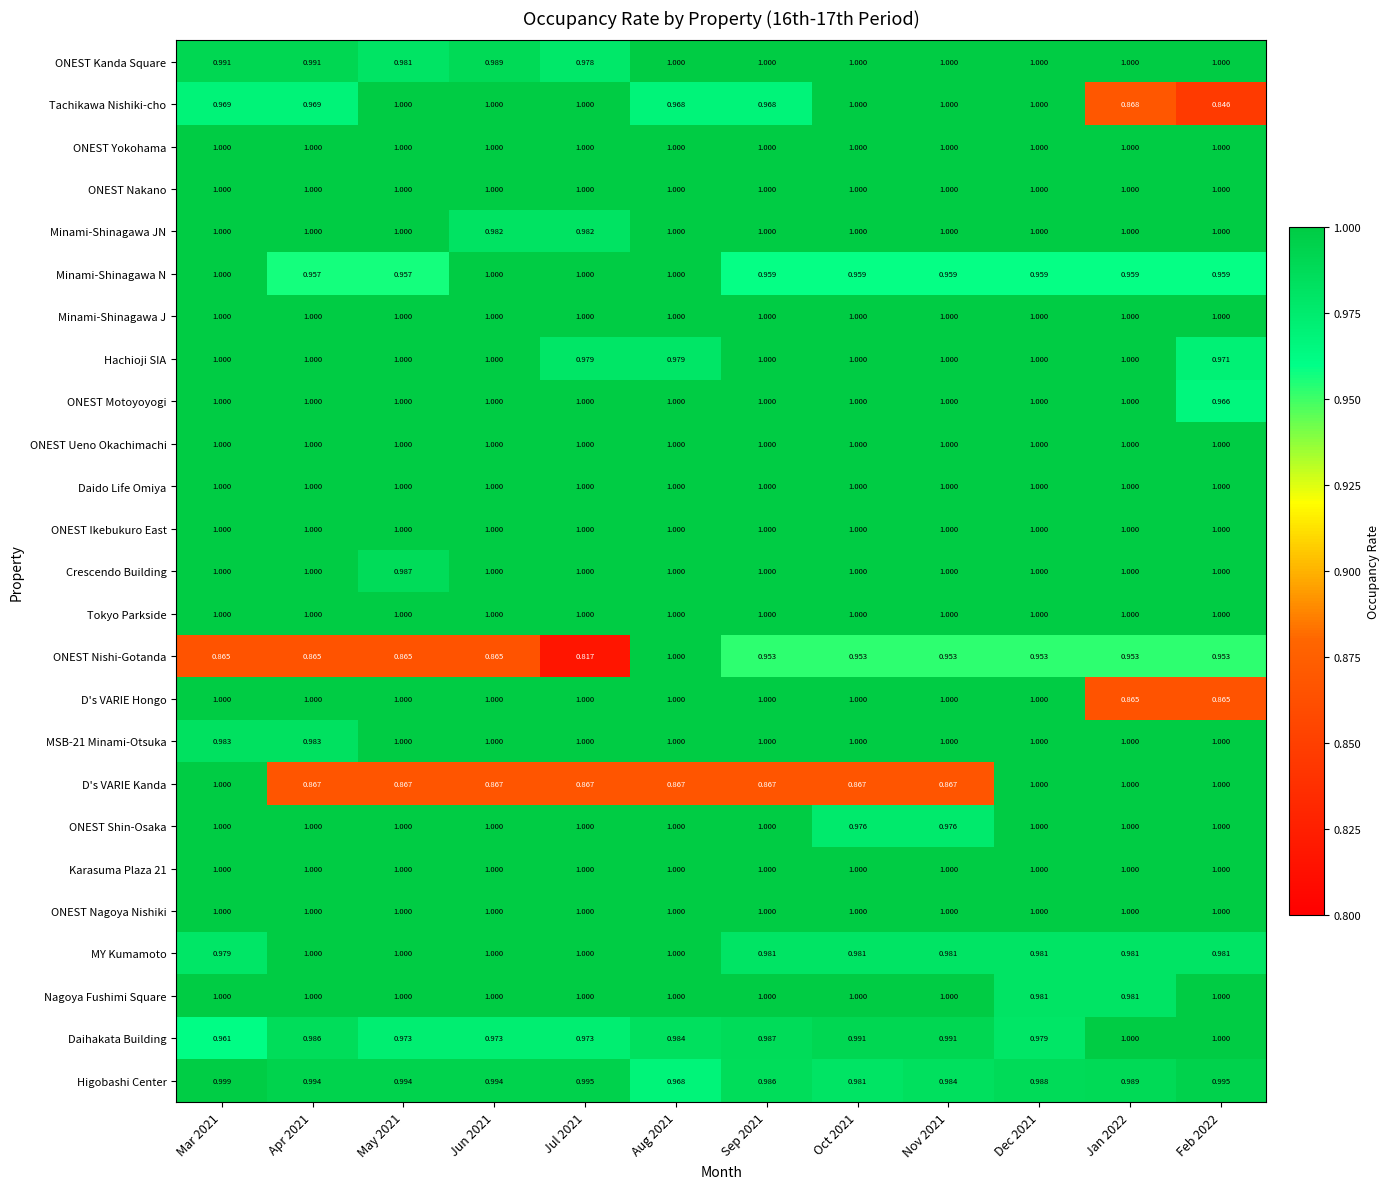

Is the value of D's VARIE Kanda at Sep 2021 greater than the value of Daido Life Omiya at Aug 2021?

No